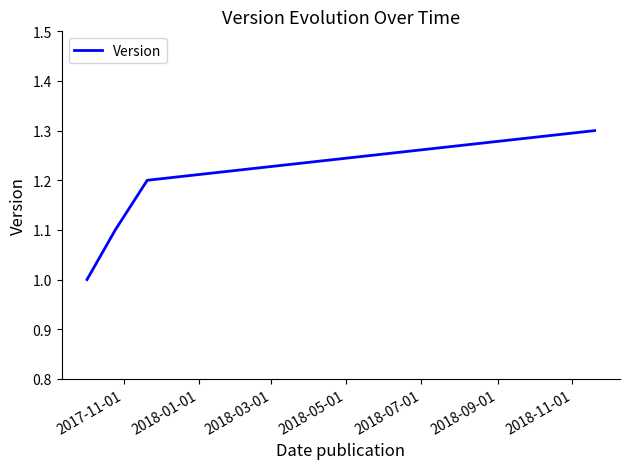

True or false: there are more than 2 points higher than both neighbors.

False